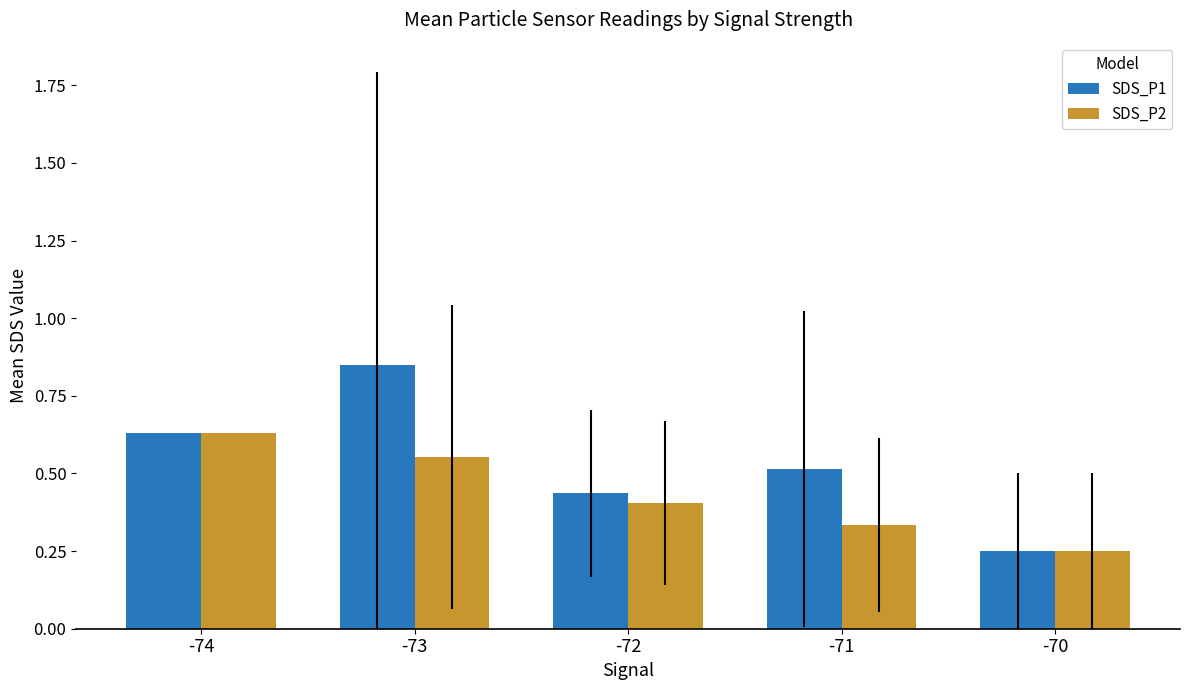

Rank the series at -73 from lowest to highest value.

SDS_P2, SDS_P1